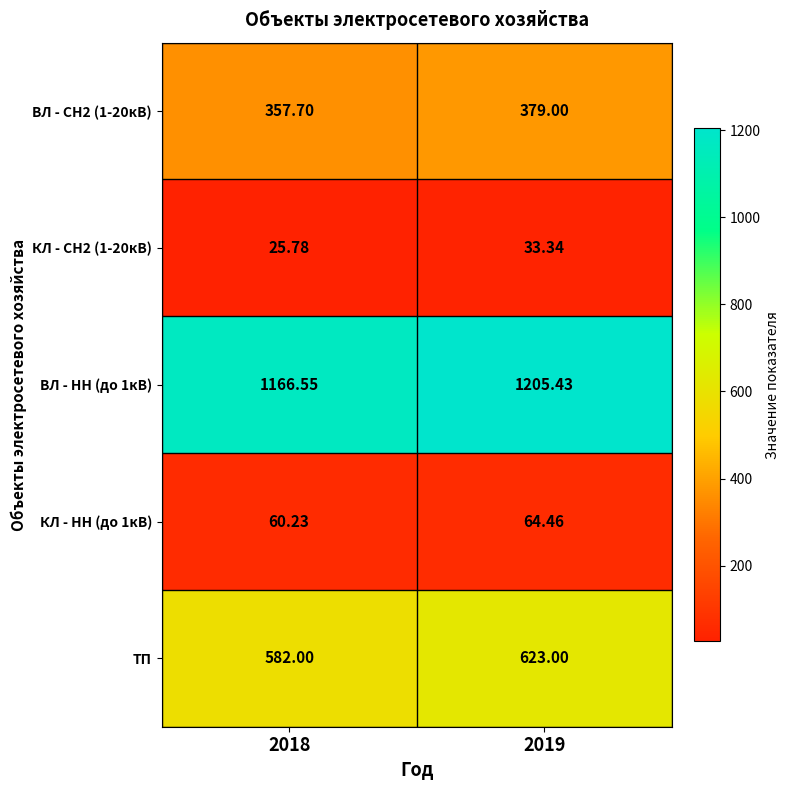

Is the value of КЛ - СН2 (1-20кВ) at 2018 greater than the value of КЛ - НН (до 1кВ) at 2019?

No